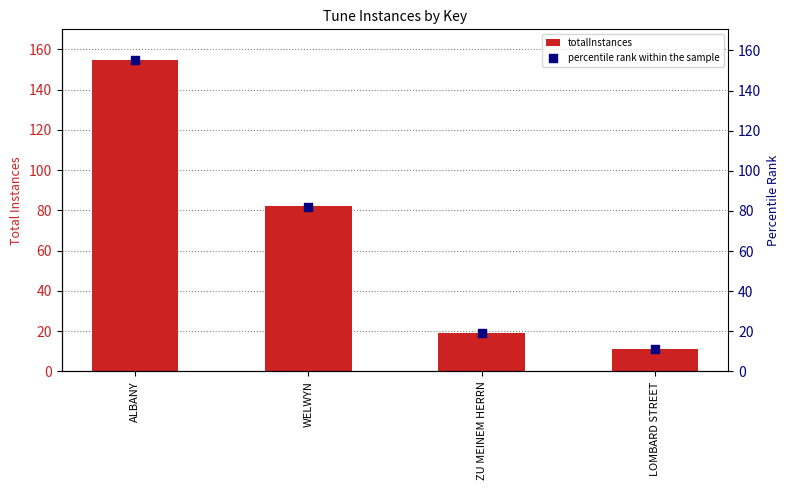

Is the value of percentile rank within the sample at ZU MEINEM HERRN greater than the value of totalInstances at ZU MEINEM HERRN?

No